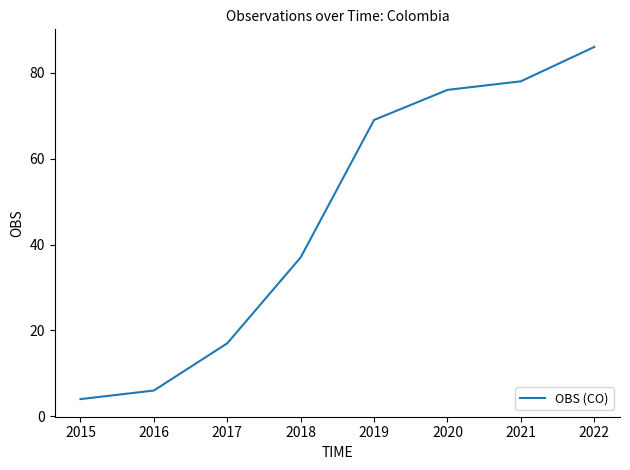

Reading left to right, extract all data points from this chart.

4	6	17	37	69	76	78	86